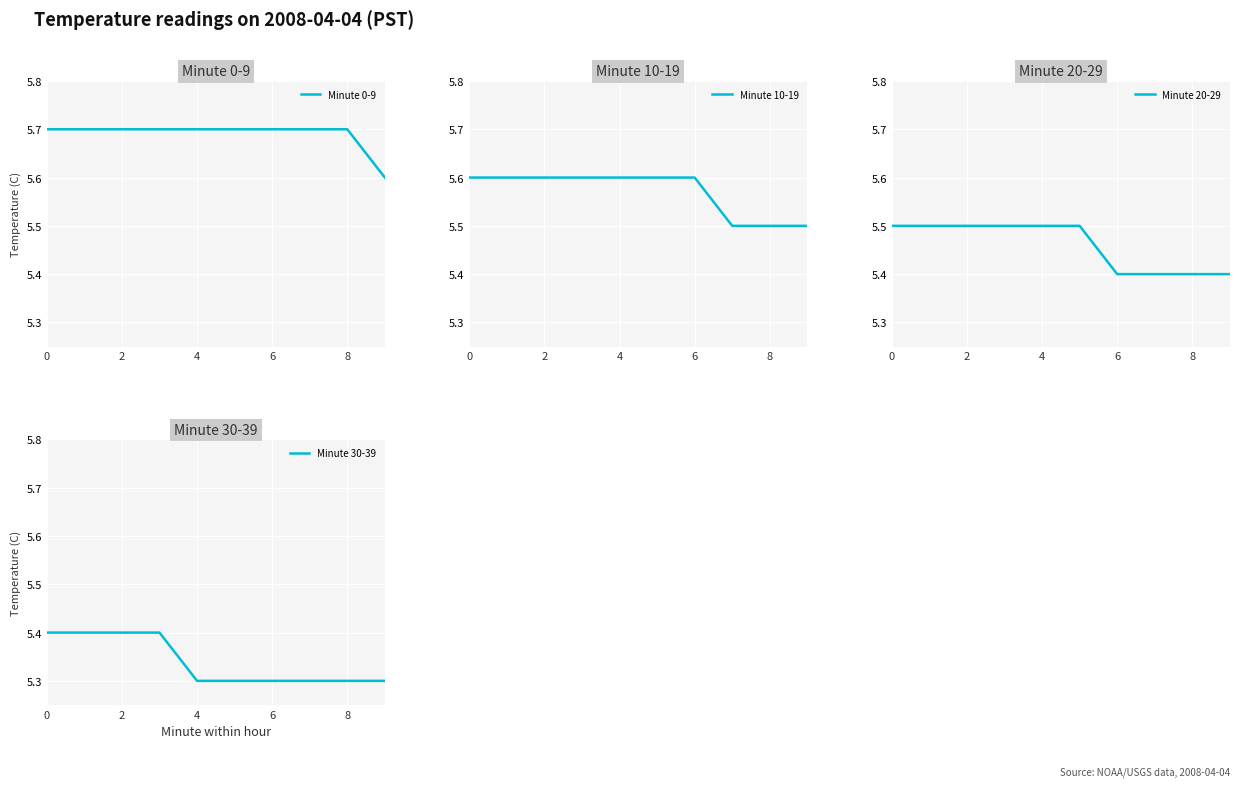

True or false: Minute 20-29 has more than 0 interior local peaks.

False